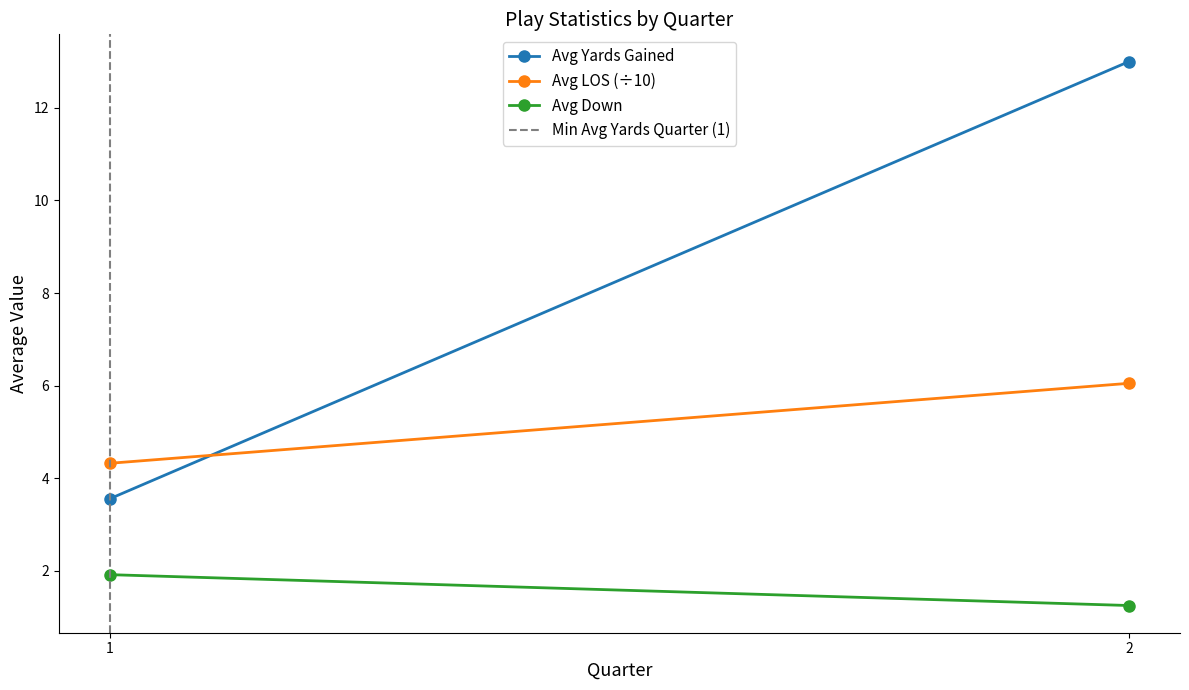

How many values in the Avg Yards Gained series are below 13?

1